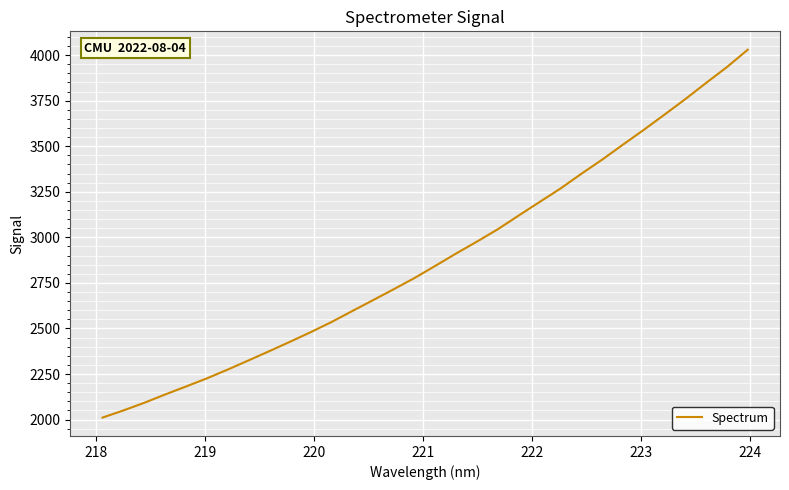

What is the smallest value displayed?

2011.0